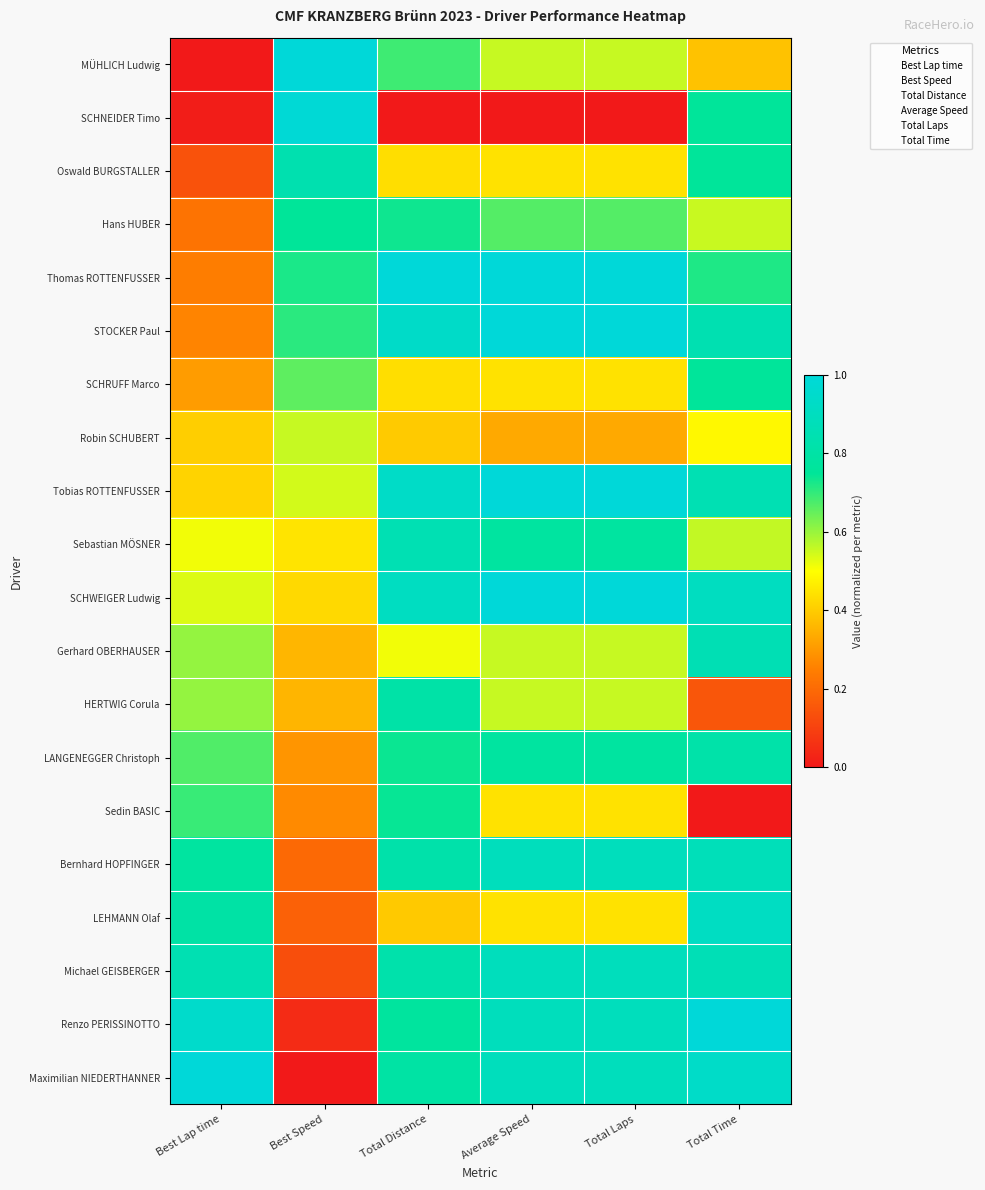

How many data points does each series have?

6